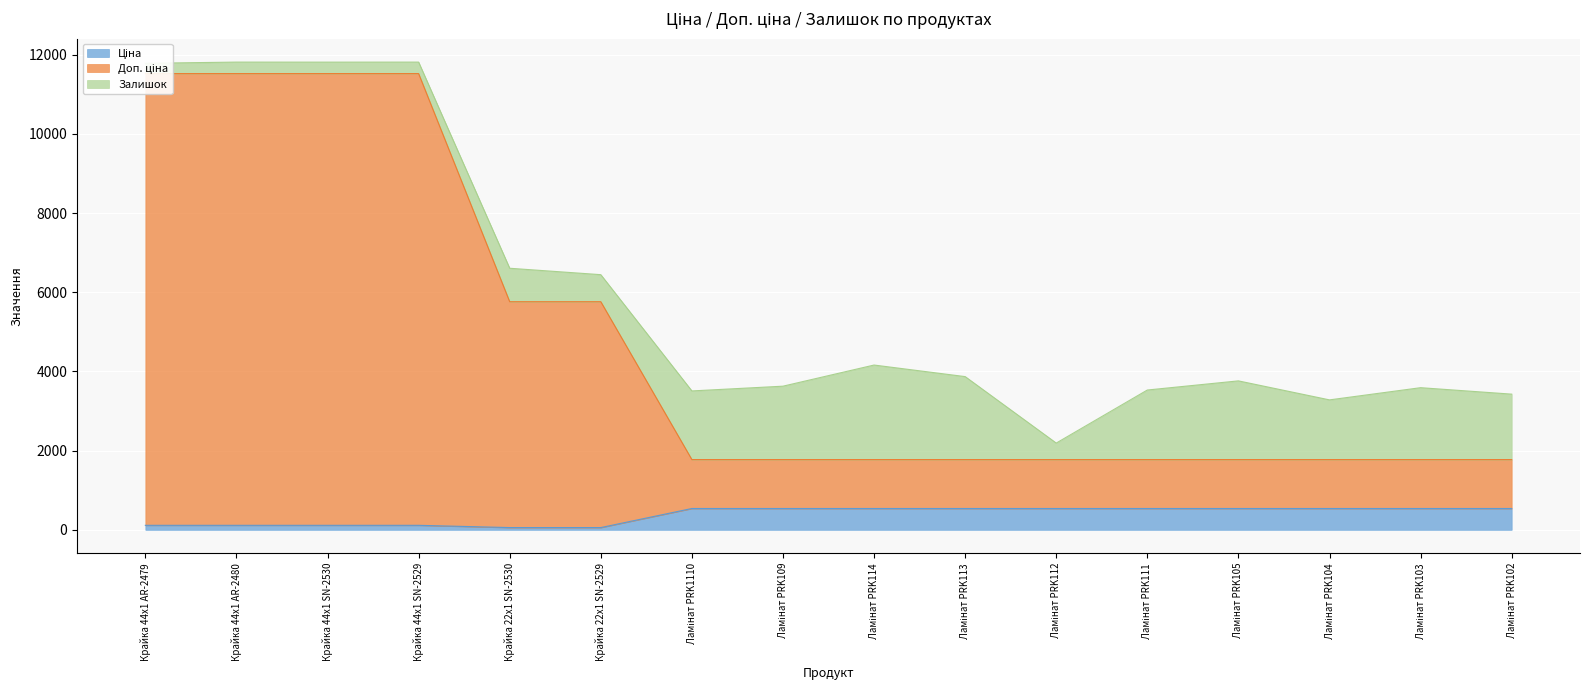

The Ціна series shows 850.7 at Ламінат PRK105. True or false?

False